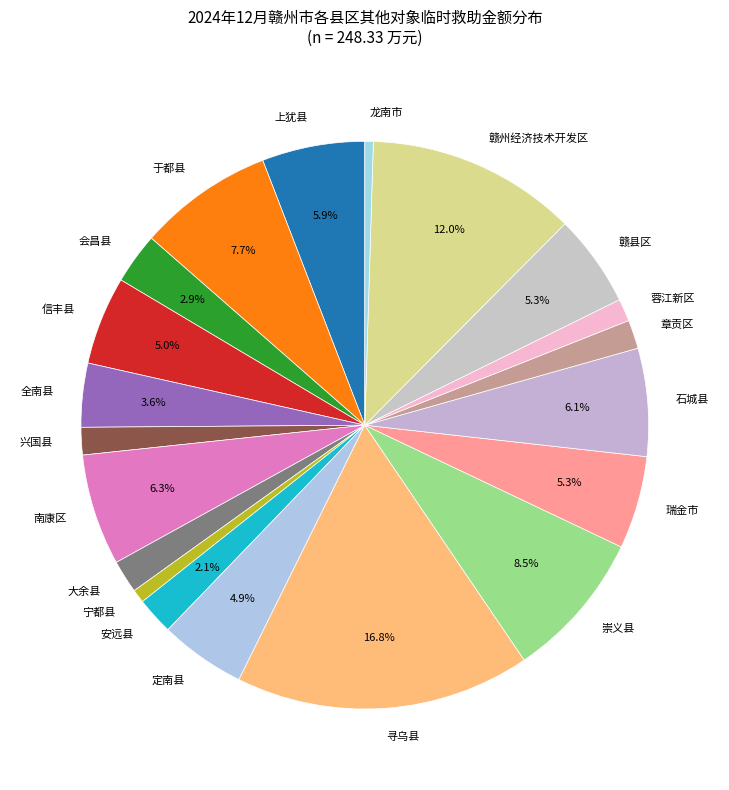

The 上犹县 slice represents 6% of the pie. True or false?

True